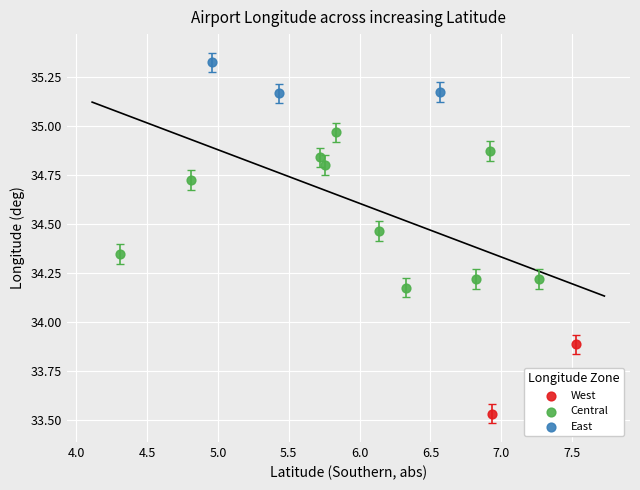

Which series contains the lowest Y value?

West